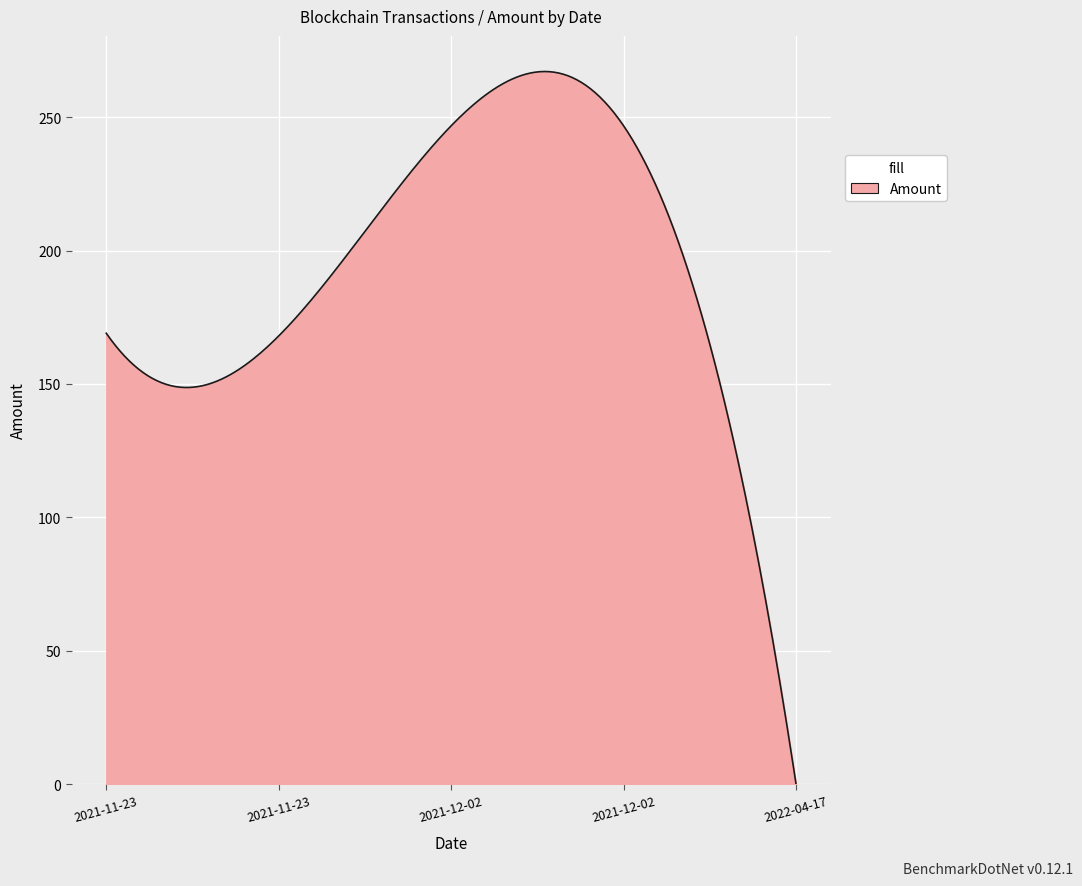

What is the greatest value displayed?

267.1